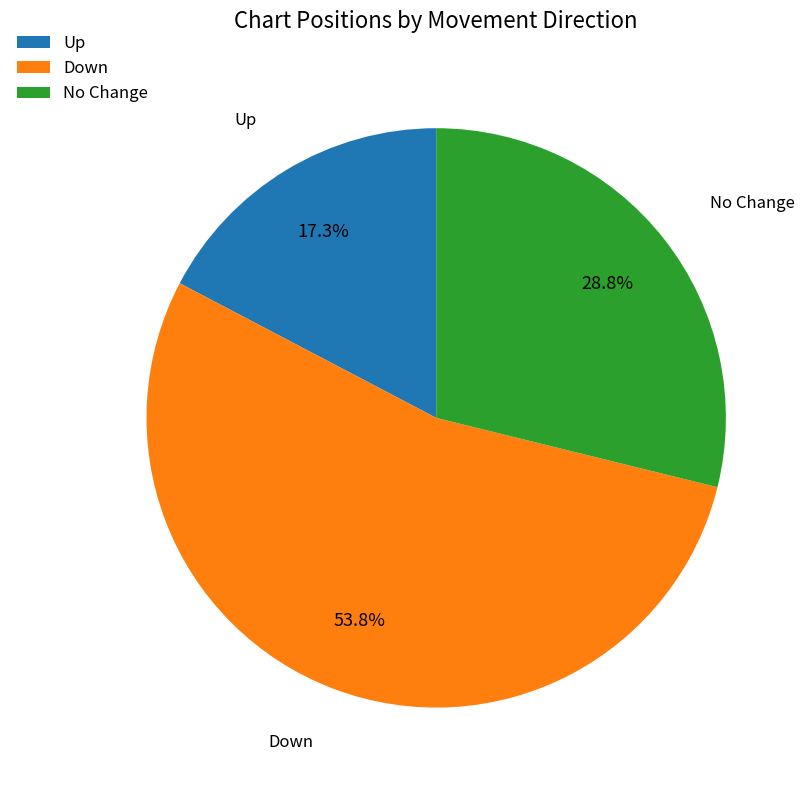

What portion of the pie excludes No Change?

71.2%